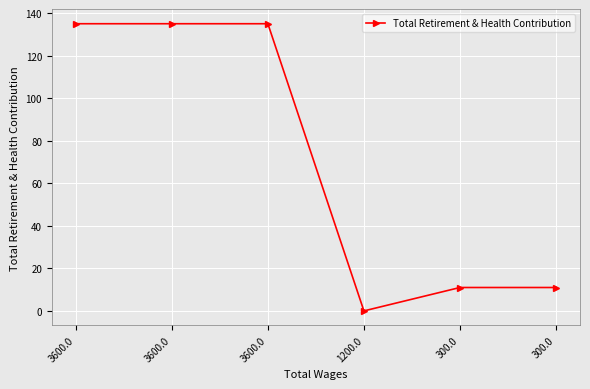

Rank the categories by value from lowest to highest.

1200.0, 300.0, 300.0, 3600.0, 3600.0, 3600.0